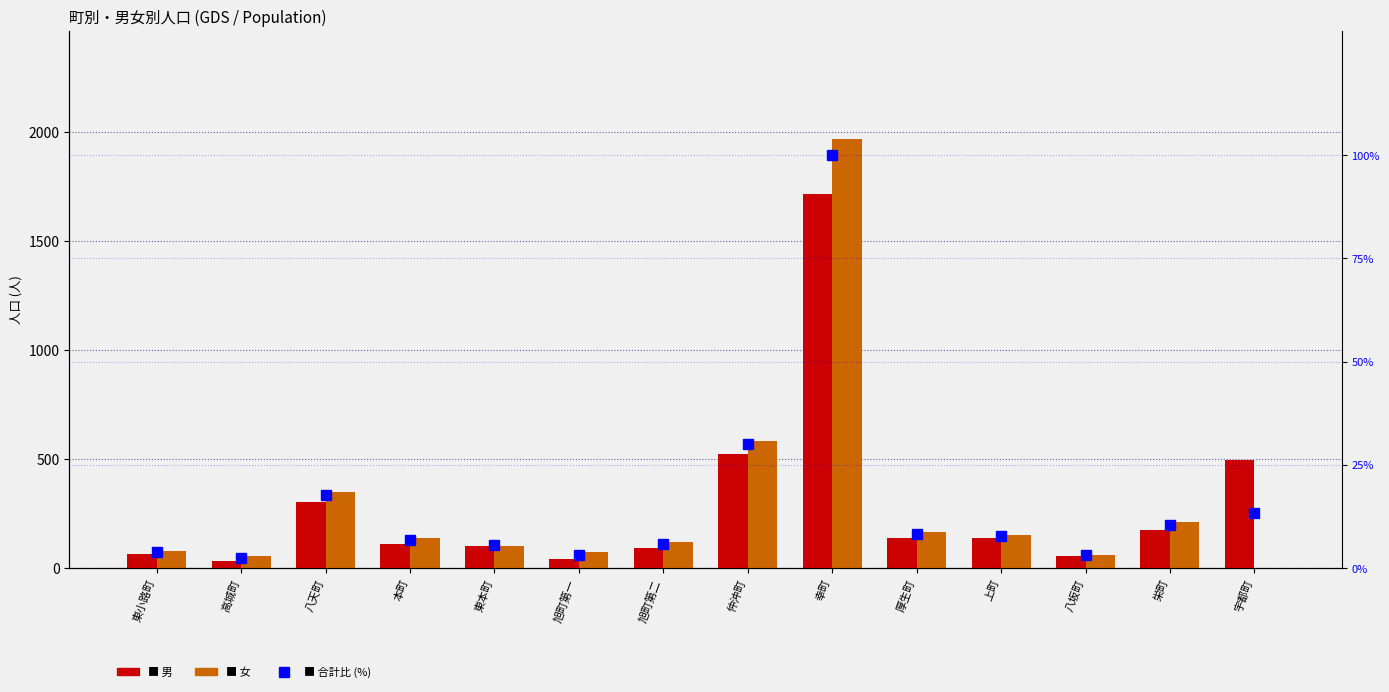

At which category is the sum across all series the highest?

幸町